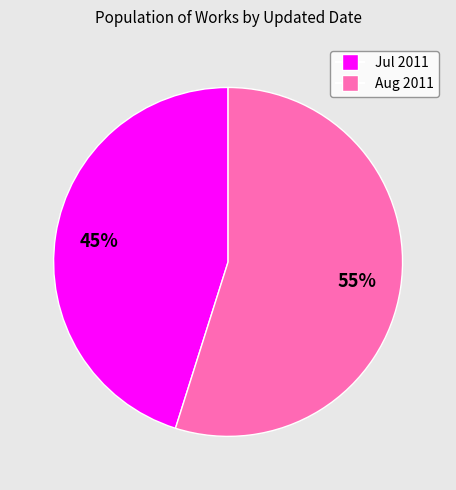

To the nearest percent, what is the average slice percentage?

50%